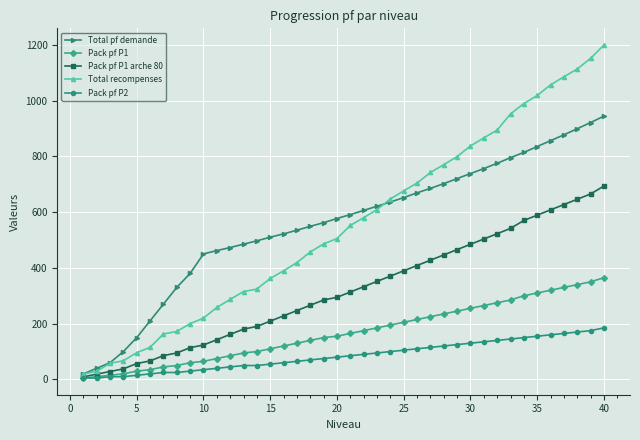

What are all the series names shown in the legend?

Total pf demande, Pack pf P1, Pack pf P1 arche 80, Total recompenses, Pack pf P2